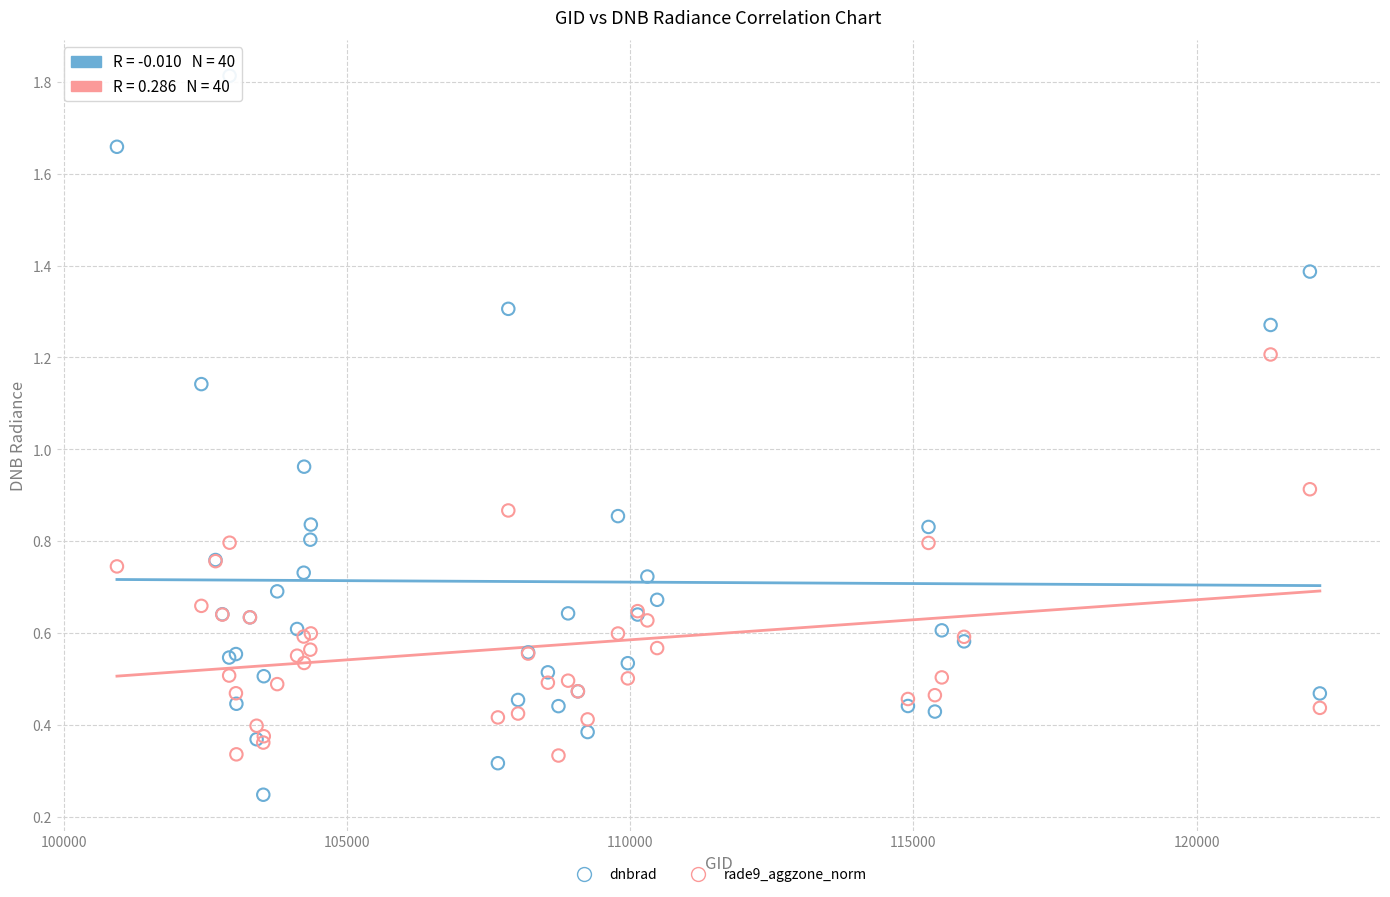

Which series reaches the maximum Y coordinate?

dnbrad